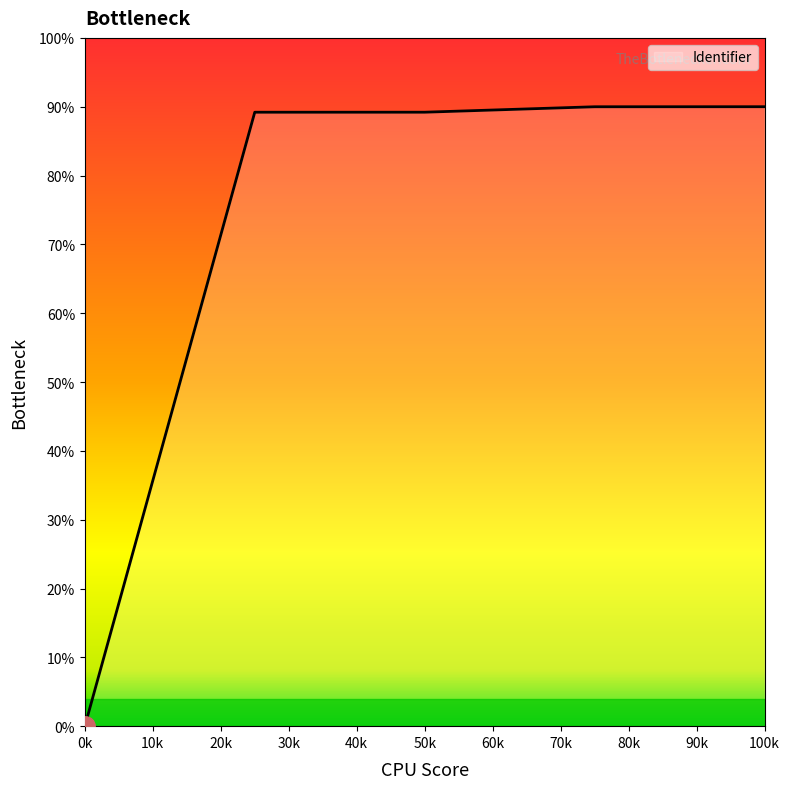

What is the maximum value shown in the chart?

90.0